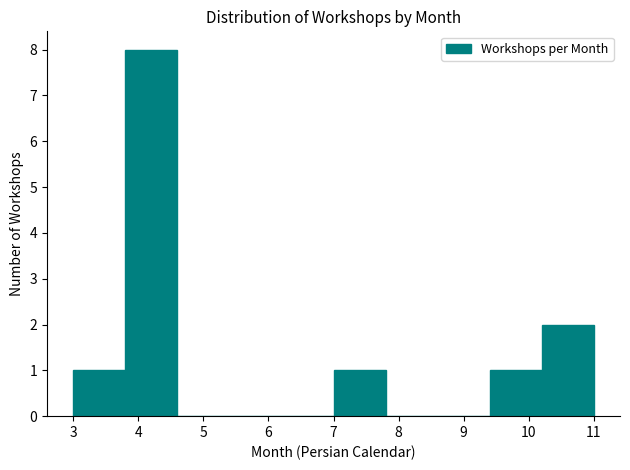

Which range on the x-axis has the tallest bar?

3.8 to 4.6